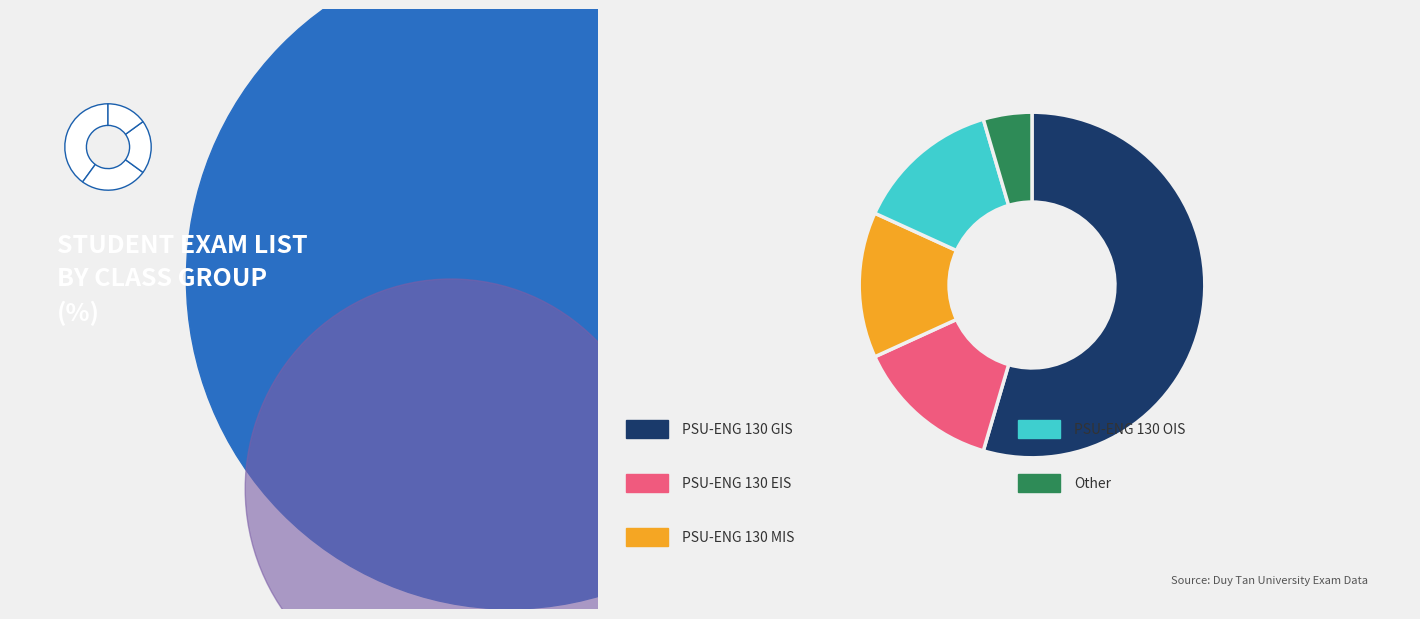

The PSU-ENG 130 OIS slice represents 14% of the pie. True or false?

True